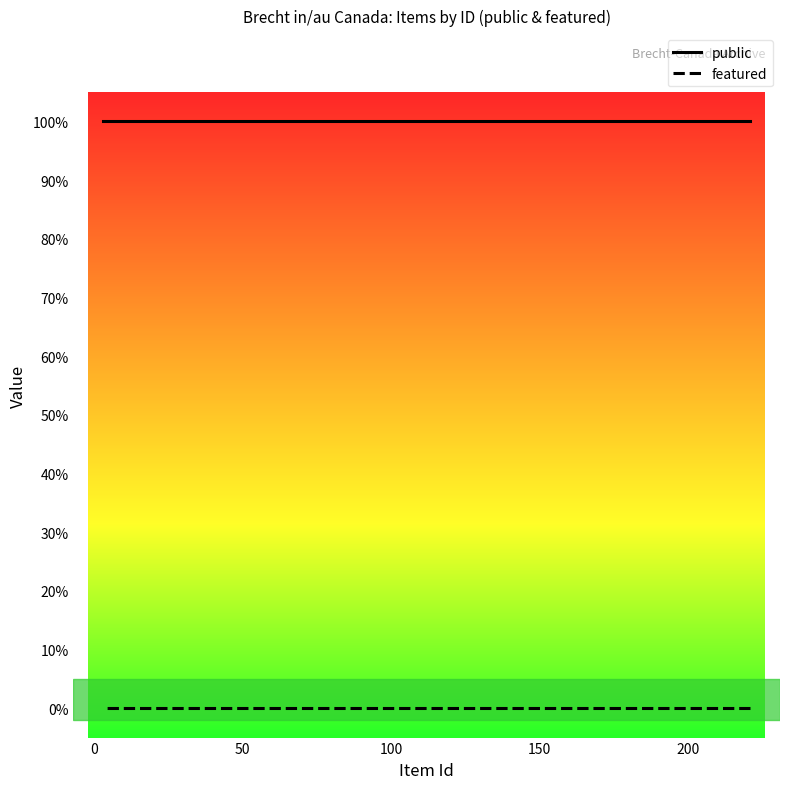

True or false: public and featured intersect in this chart.

False